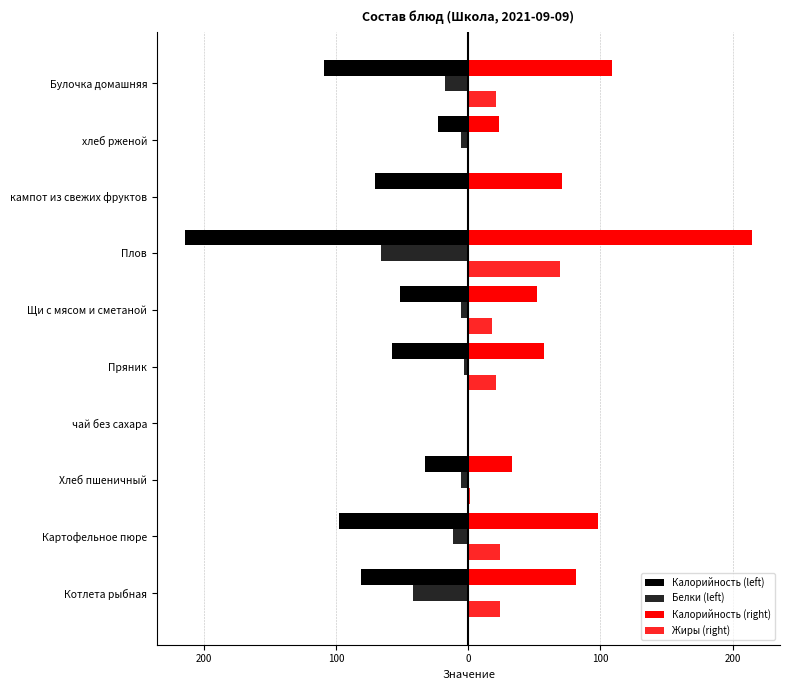

Reading left to right, transcribe all the data shown in this chart.

Калорийность (left): -81.5	-98.0	-33.0	-0.1	-57.5	-52.0	-214.5	-71.0	-23.0	-109.0
Белки (left): -42.0	-12.0	-6.0	-0.1	-3.0	-6.0	-66.0	-1.2	-6.0	-18.0
Калорийность (right): 81.5	98.0	33.0	0.1	57.5	52.0	214.5	71.0	23.0	109.0
Жиры (right): 24.0	24.0	0.9	0.0	21.0	18.0	69.0	0.0	0.6	21.0